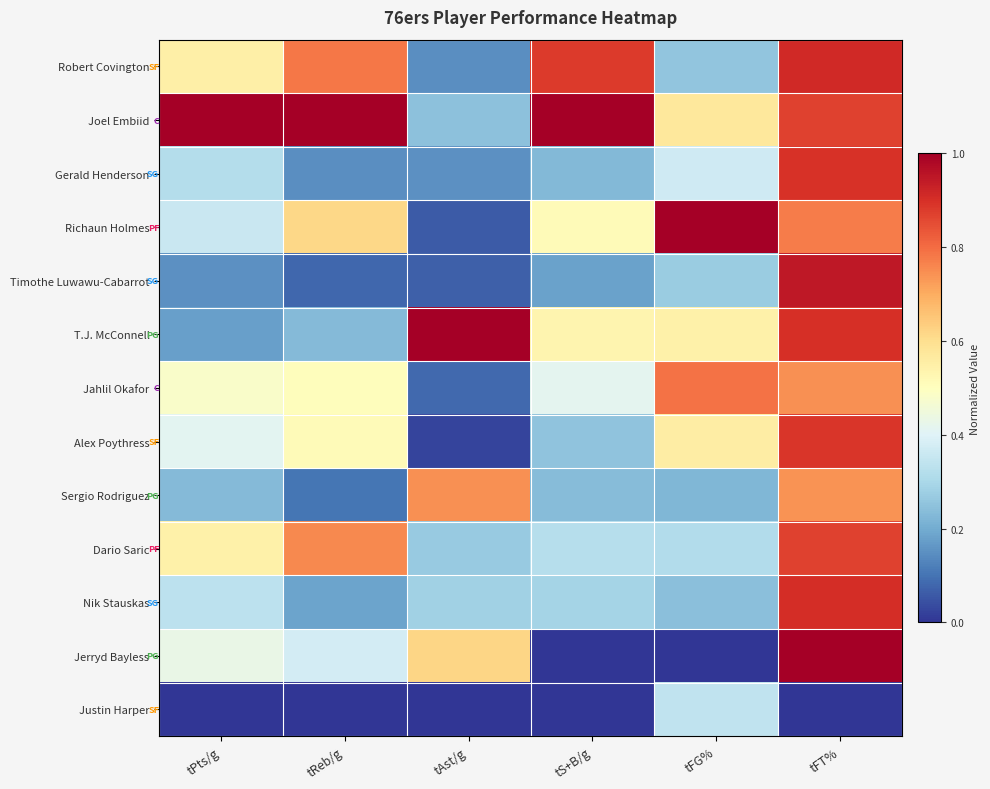

Rank the series at tPts/g from lowest to highest value.

Justin Harper, Timothe Luwawu-Cabarrot, T.J. McConnell, Sergio Rodriguez, Gerald Henderson, Nik Stauskas, Richaun Holmes, Alex Poythress, Jerryd Bayless, Jahlil Okafor, Dario Saric, Robert Covington, Joel Embiid